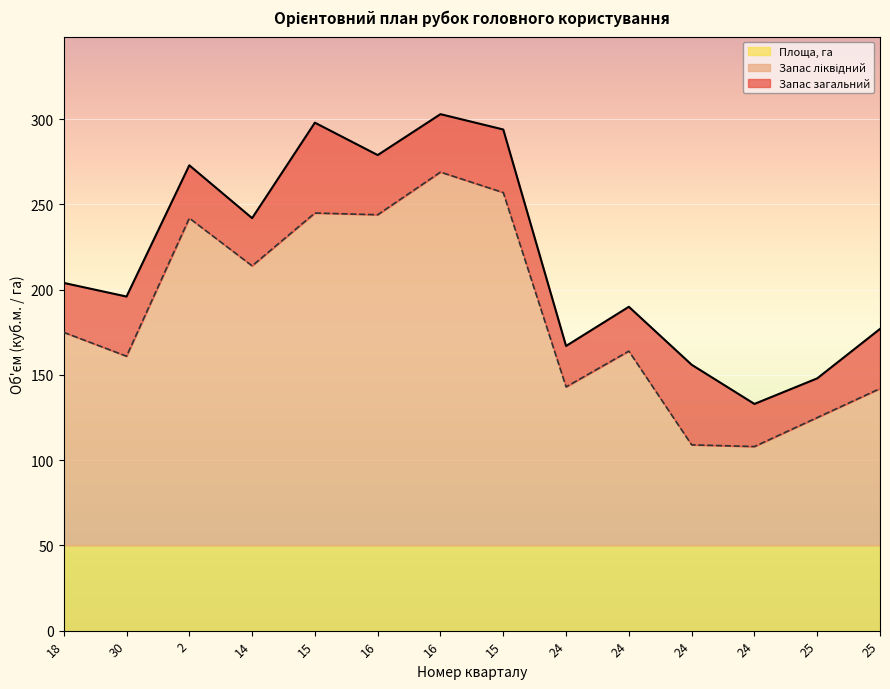

Where is the first local maximum for Запас ліквідний?

2